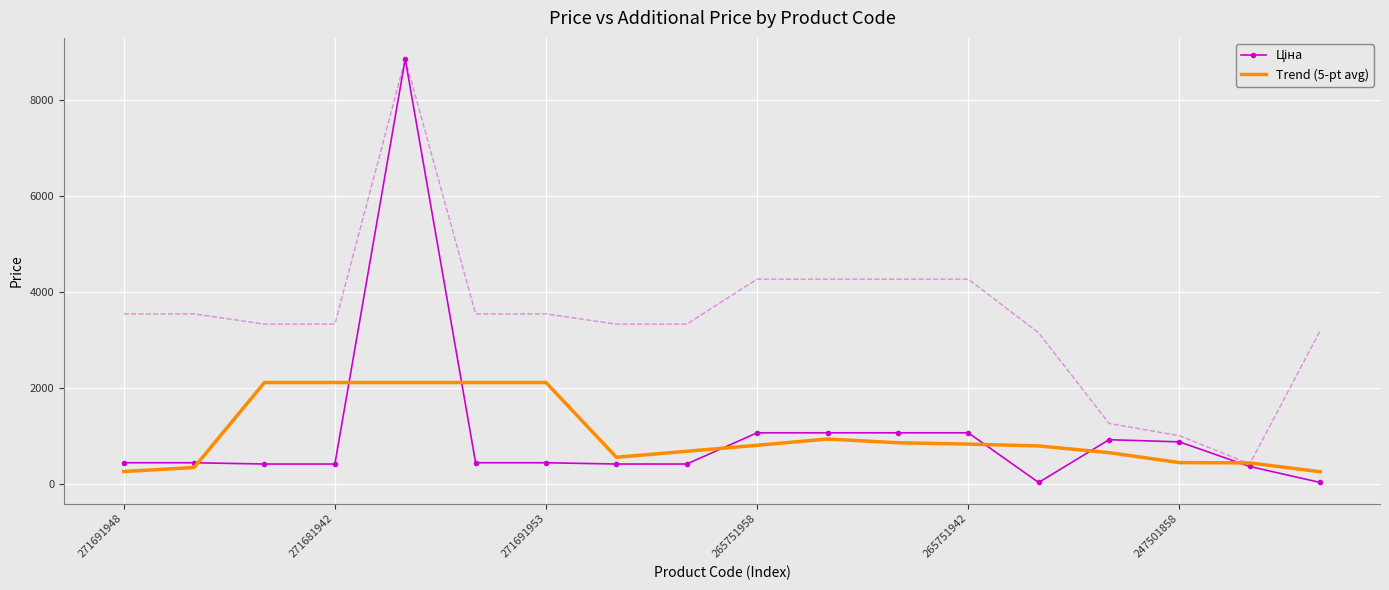

What is the minimum value for Trend (5-pt avg)?

255.1